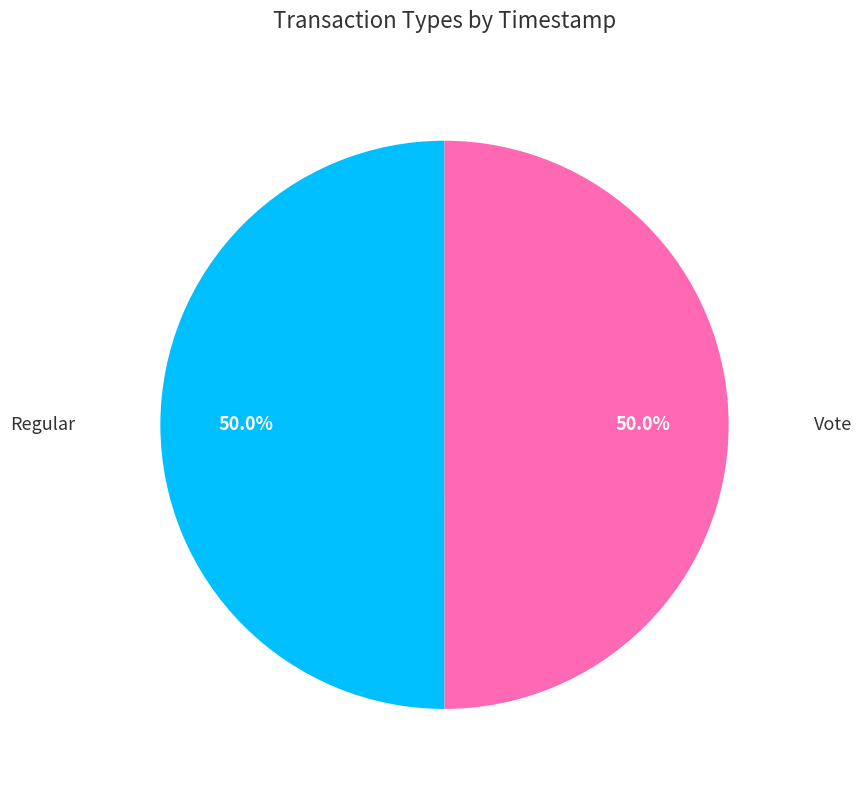

Approximately how many times larger is the value at Vote compared to Regular?

1.0